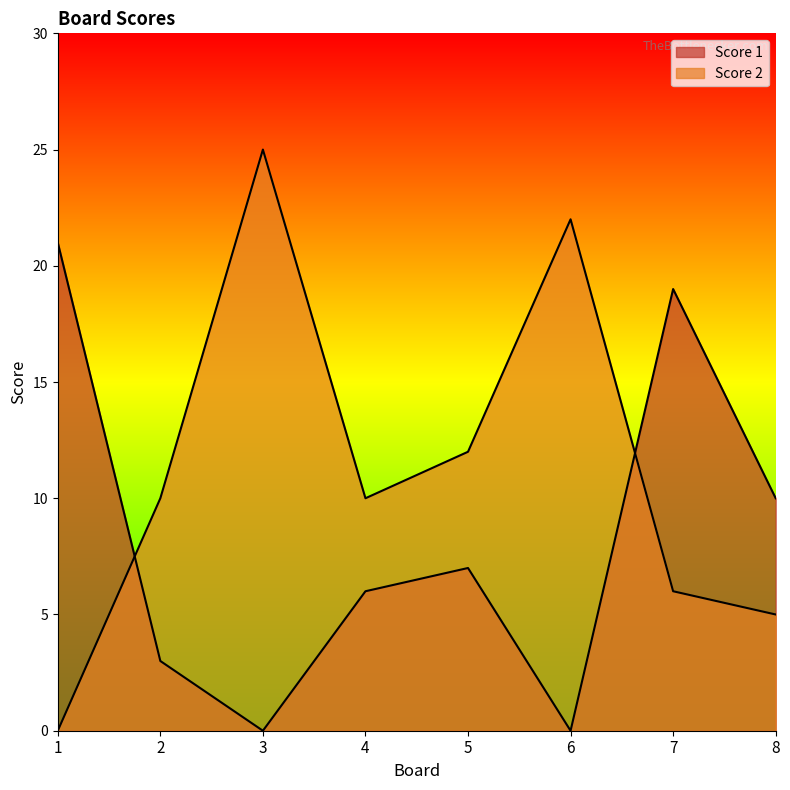

Which series has the largest range (max minus min)?

Score 2